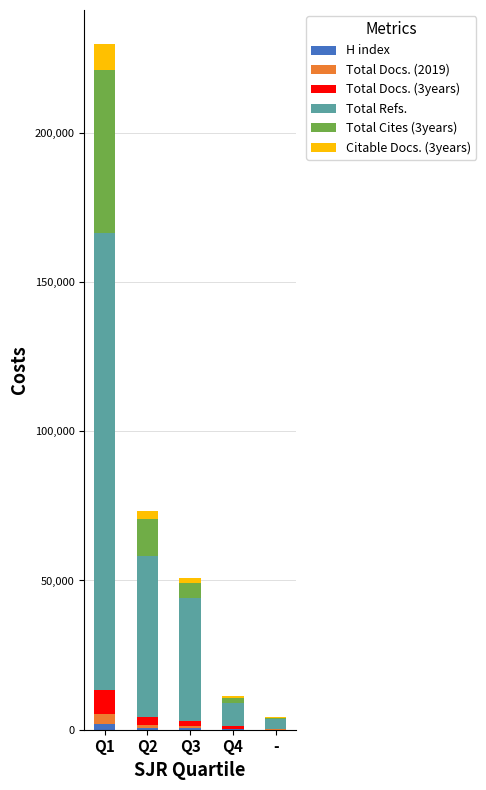

At which category is the sum across all series the highest?

Q1